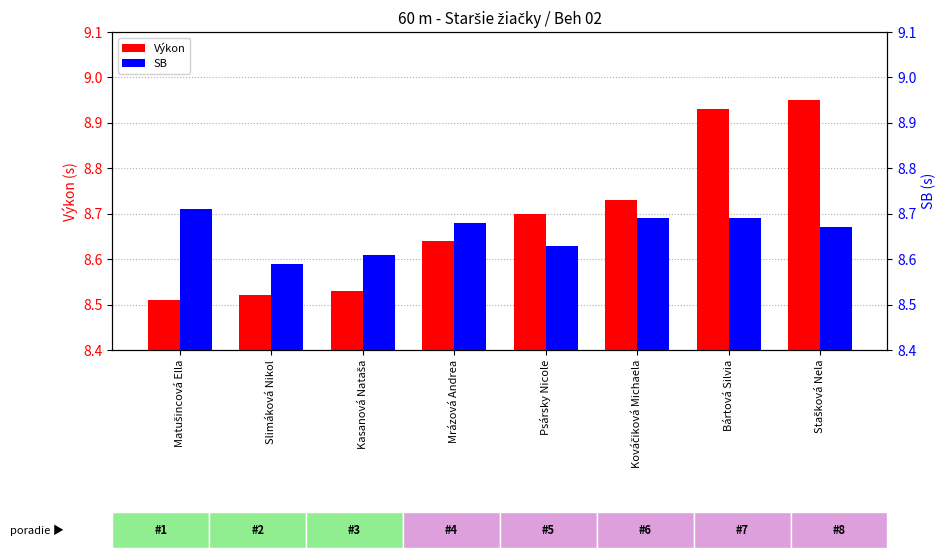

Is it true that Výkon equals 3.0 at Slimáková Nikol?

False